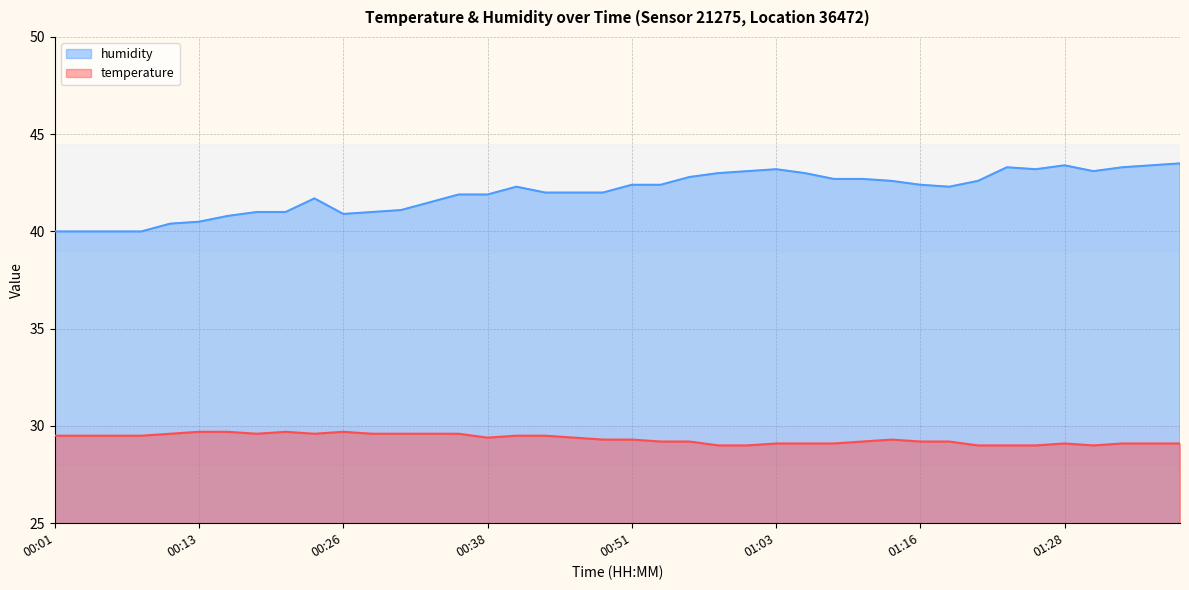

True or false: humidity and temperature cross at least once.

False